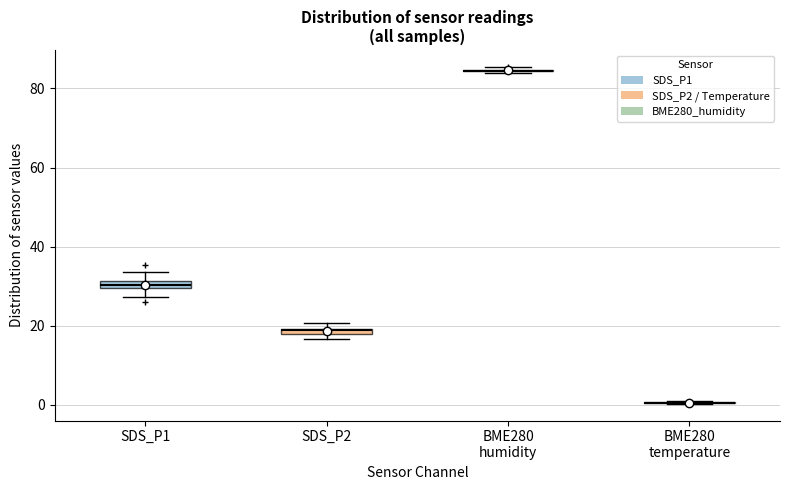

Where is the lower edge of the box for SDS_P2 on the y-axis? The values are not printed on the chart, so give them approximately, as read against the axis.

18